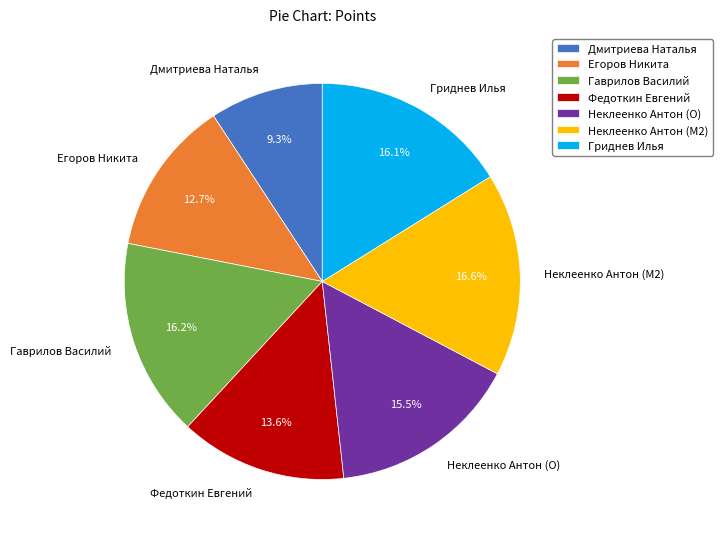

Is the sum of Неклеенко Антон (M2) and Неклеенко Антон (O) greater than half?

No